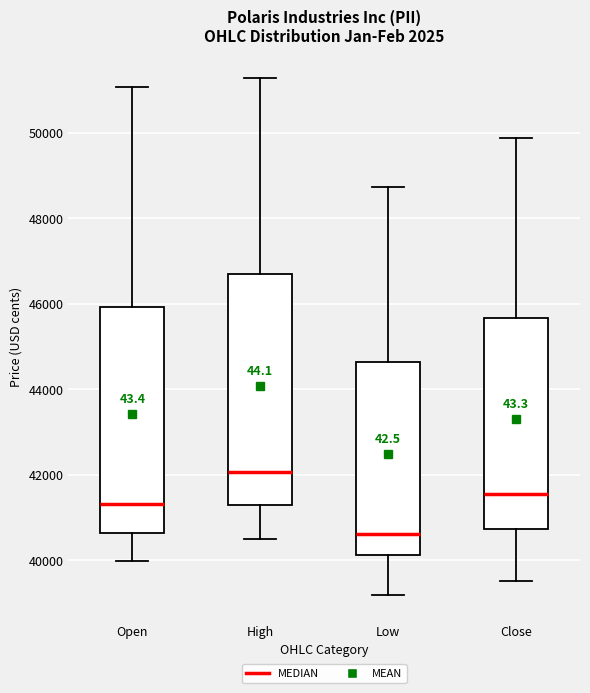

Which box's median line is the highest?

High